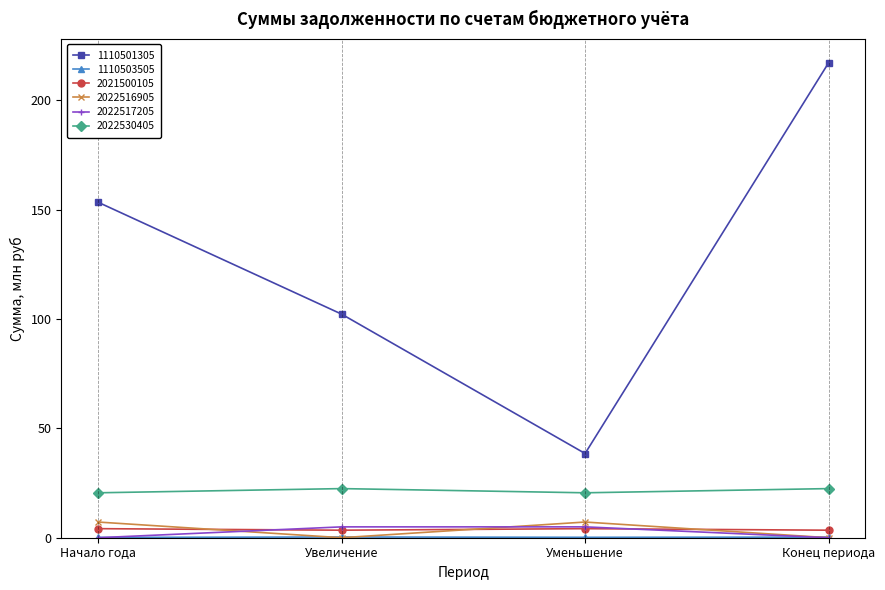

What is the highest value of the 1110501305 series?

217.2